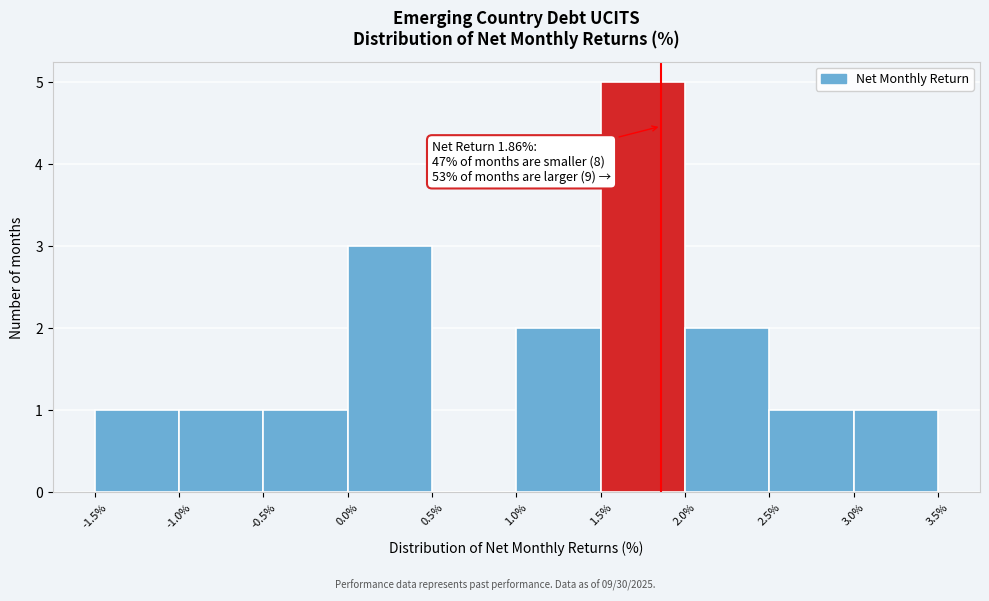

Which range on the x-axis has the tallest bar?

1.5% to 2.0%